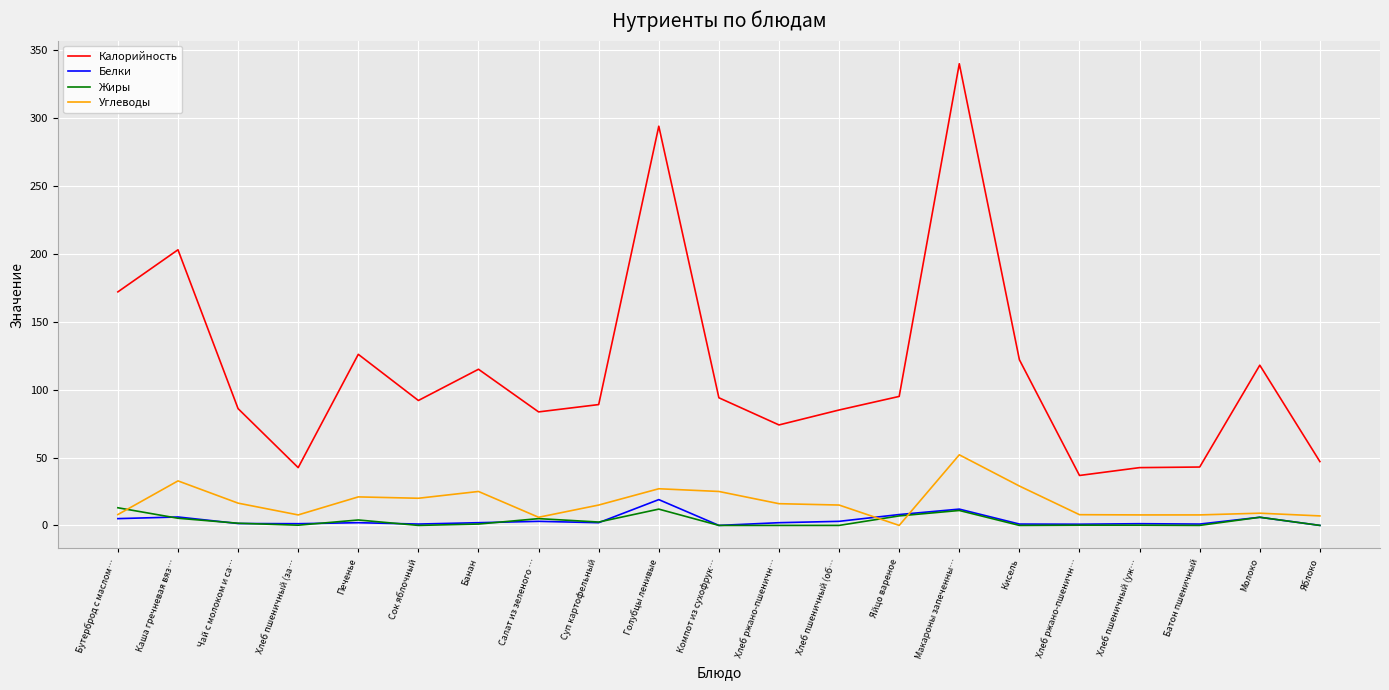

Does the chart have visible grid lines?

Yes